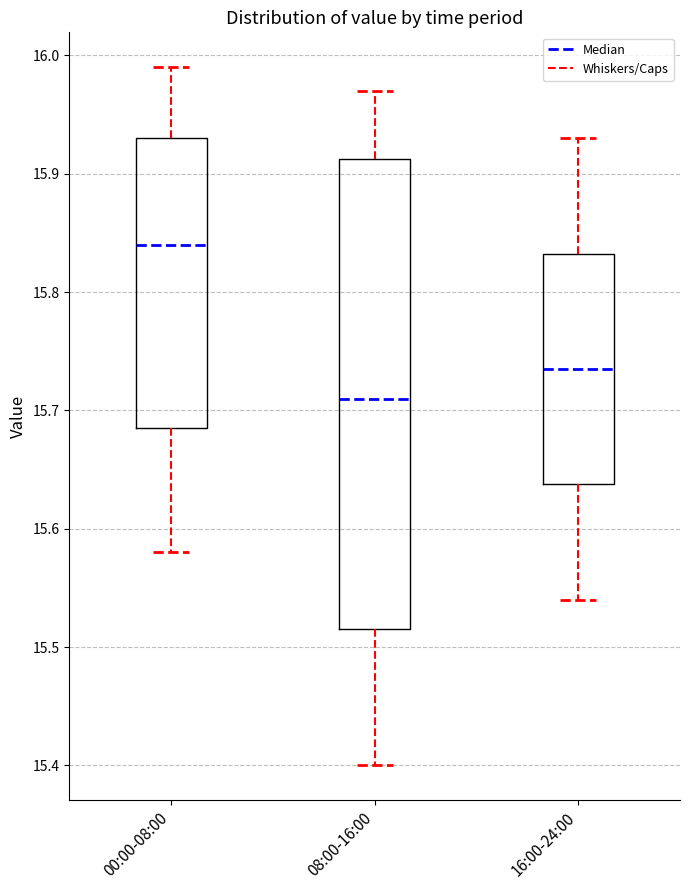

Reading left to right, read every box against the y-axis: the position of its median line, the range the box covers, and the ends of its whiskers. The values are not printed on the chart, so give them approximately, as read against the axis.

00:00-08:00: median 15.84, box 15.69 to 15.93, whiskers 15.58 to 15.99
08:00-16:00: median 15.71, box 15.52 to 15.91, whiskers 15.40 to 15.97
16:00-24:00: median 15.74, box 15.64 to 15.83, whiskers 15.54 to 15.93